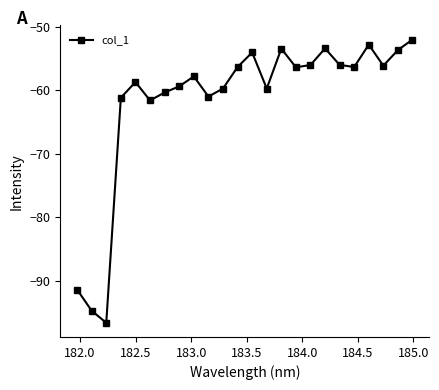

What is the difference between the maximum and minimum values?

44.6